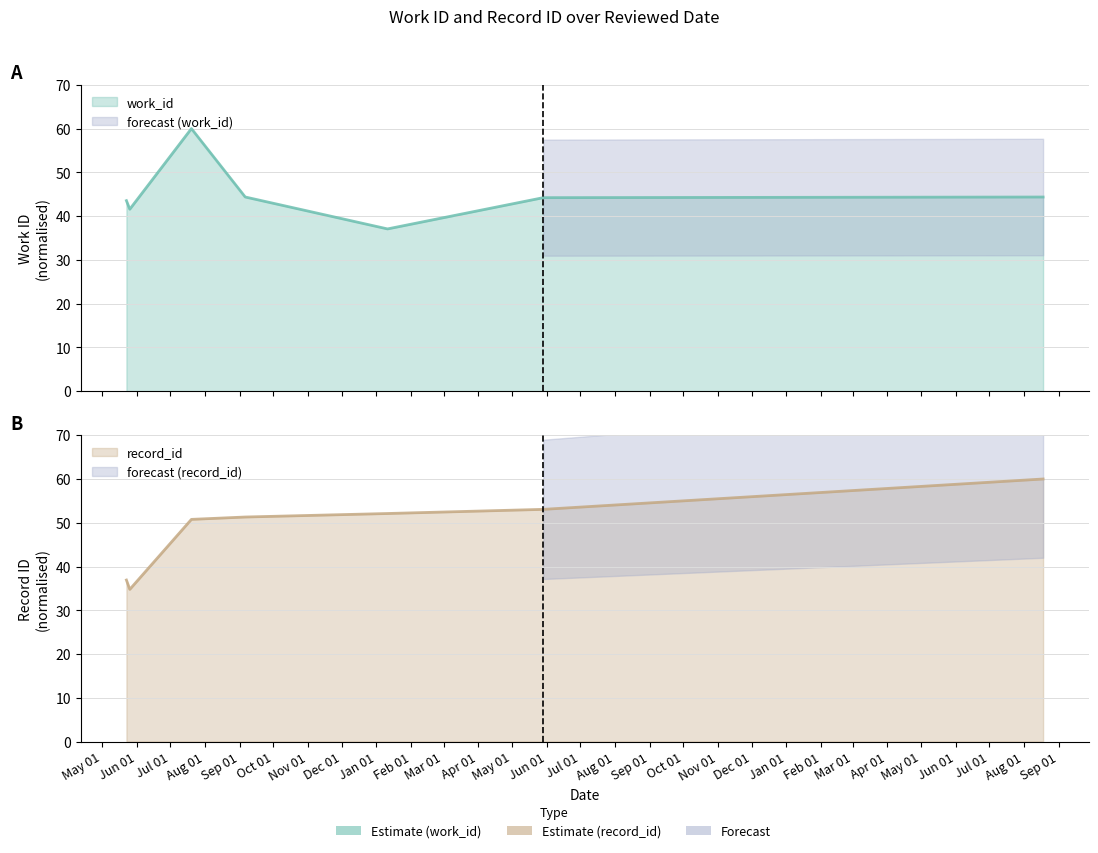

How many lines are shown in the chart?

2